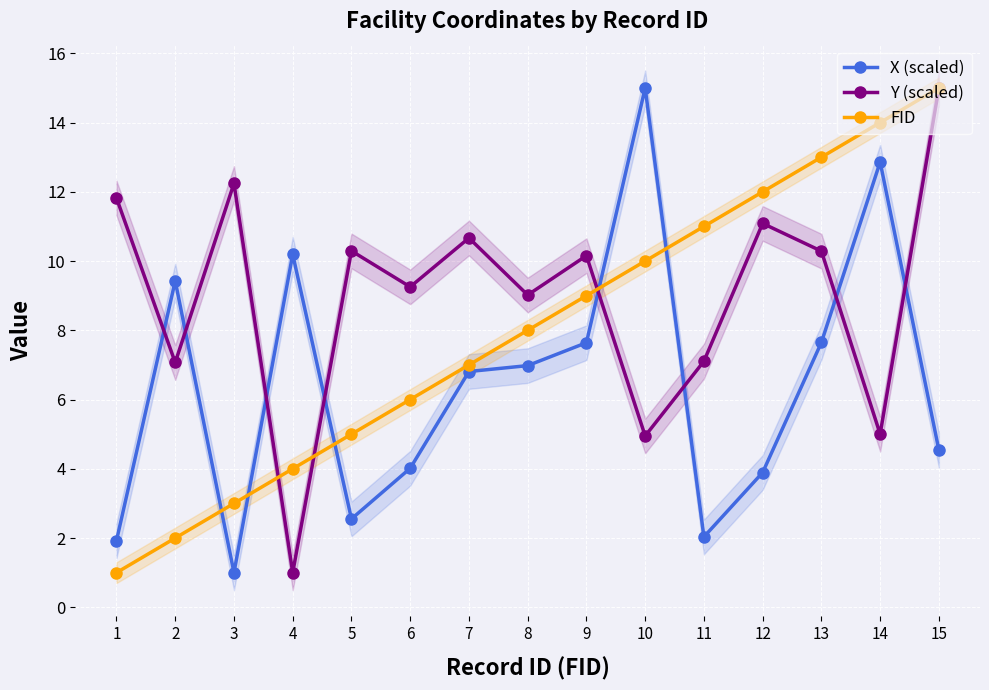

What is the difference between the maximum and minimum values in the X (scaled) series?

14.0